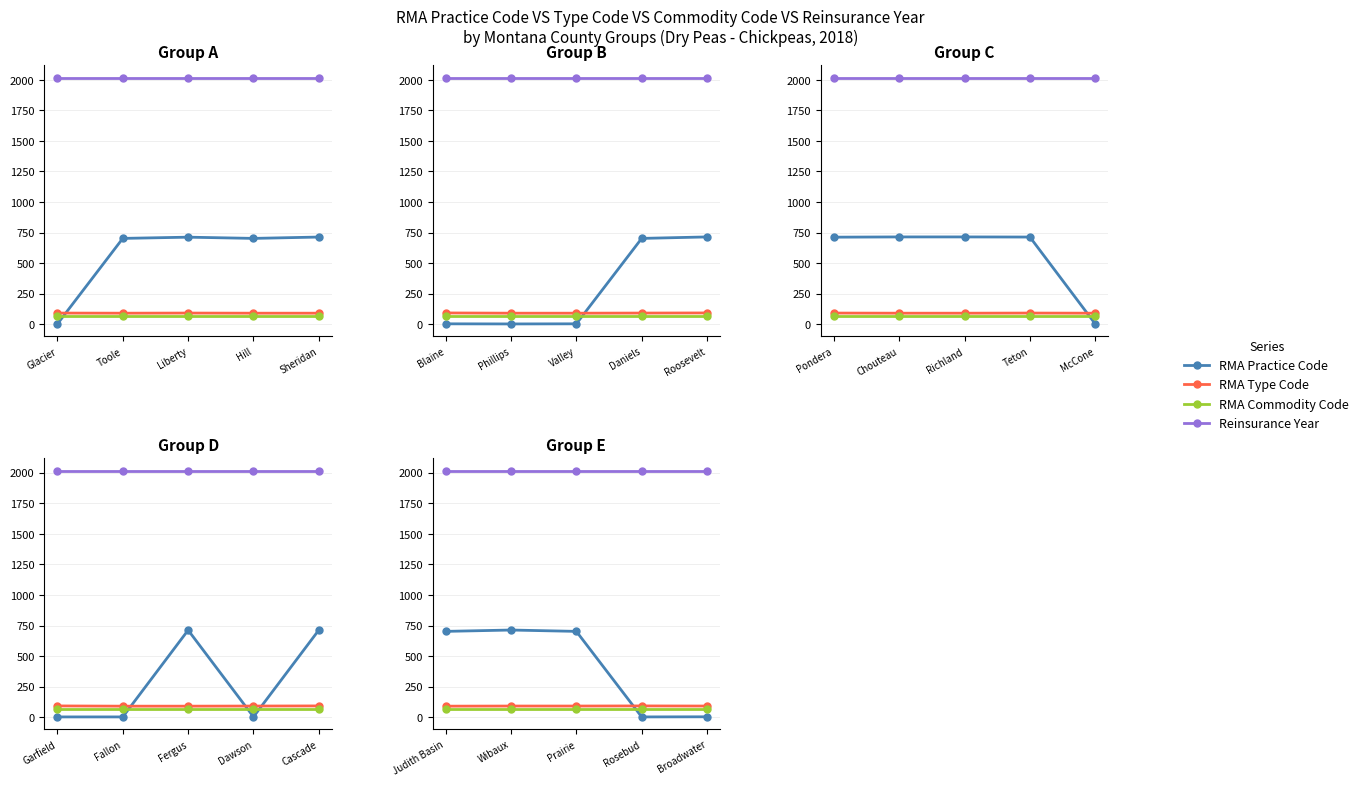

True or false: RMA Practice Code has a value of 1112 at Judith Basin.

False